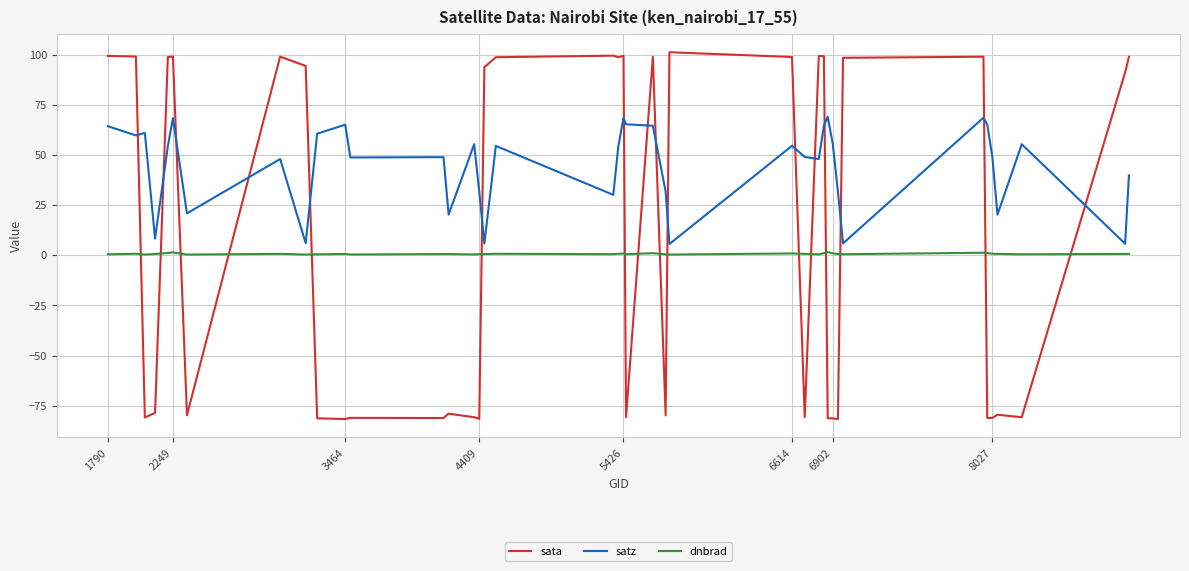

What is the difference between the maximum and second lowest values in the sata series?

182.8